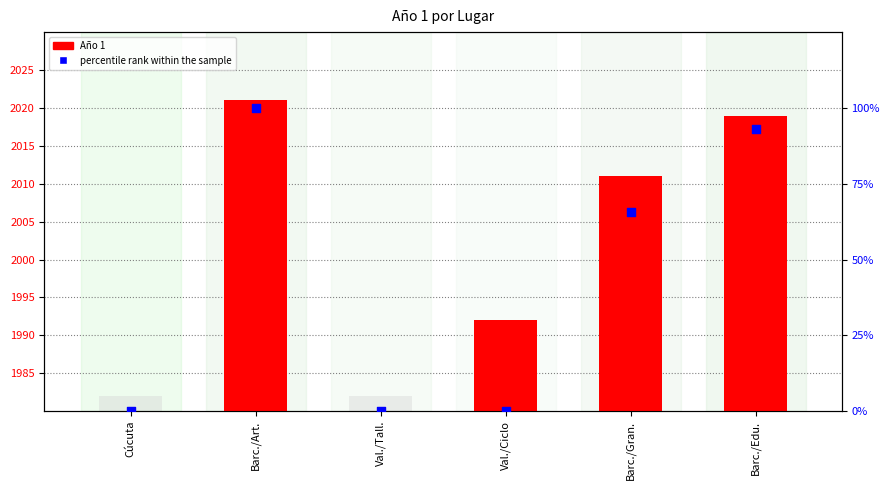

Which series reaches the maximum Y coordinate?

Año 1